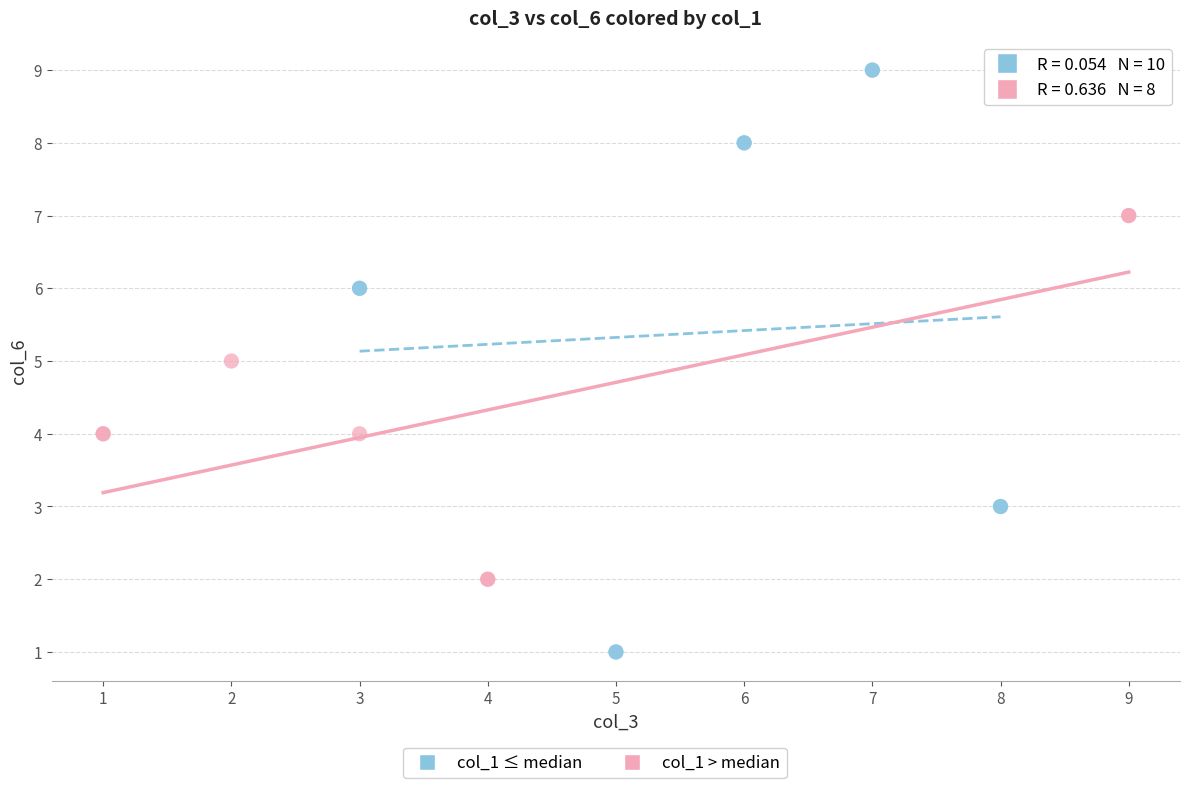

Which series has the widest spread of Y values?

col_1 ≤ median